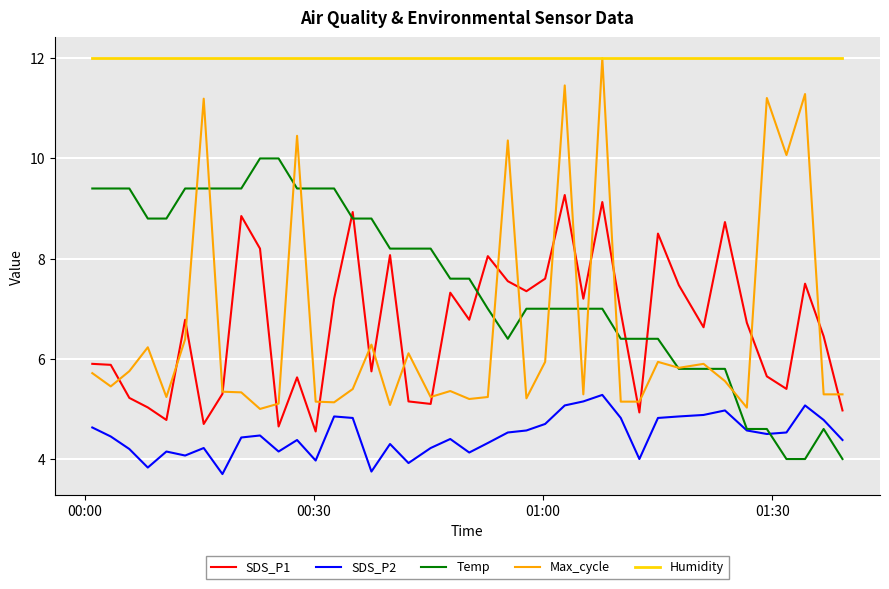

What is the difference between the maximum and minimum values in the SDS_P1 series?

4.7